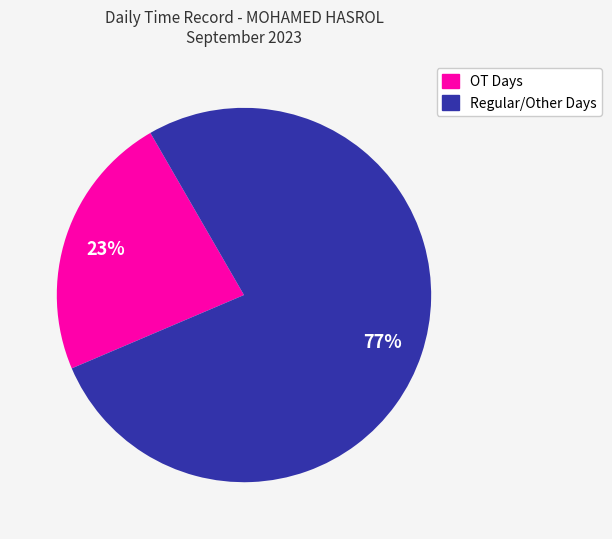

Is there a majority slice in this chart?

Yes